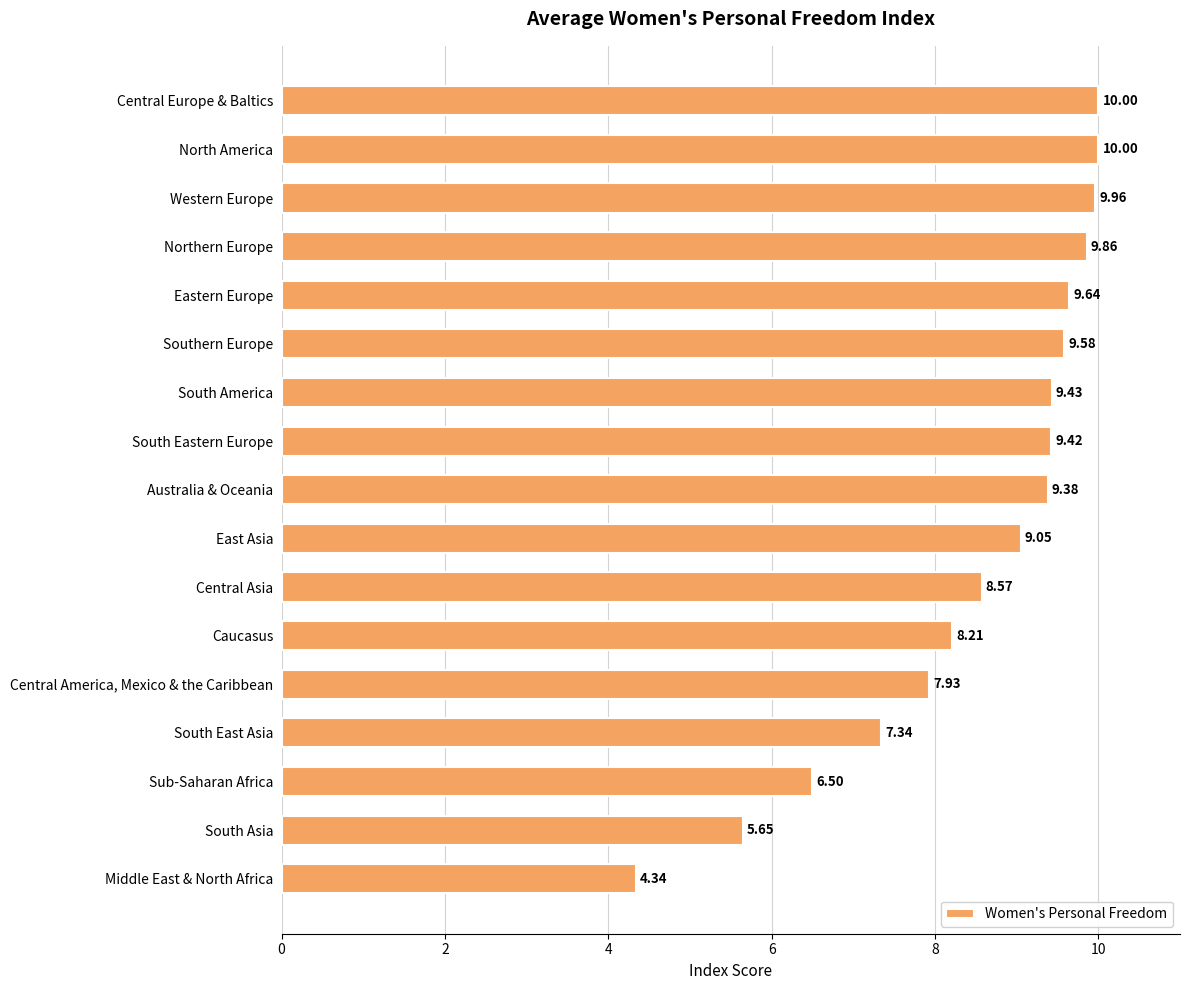

What is the average value?

8.5